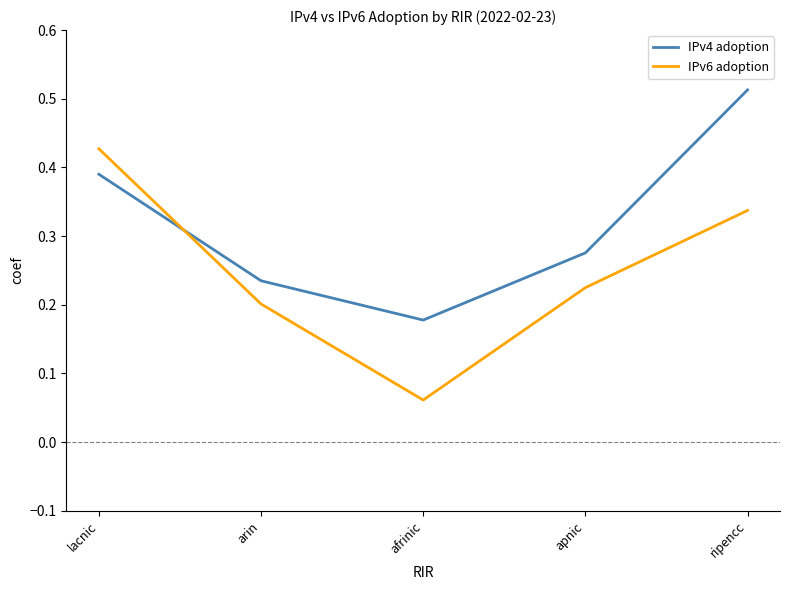

How many times do IPv4 adoption and IPv6 adoption cross each other?

1